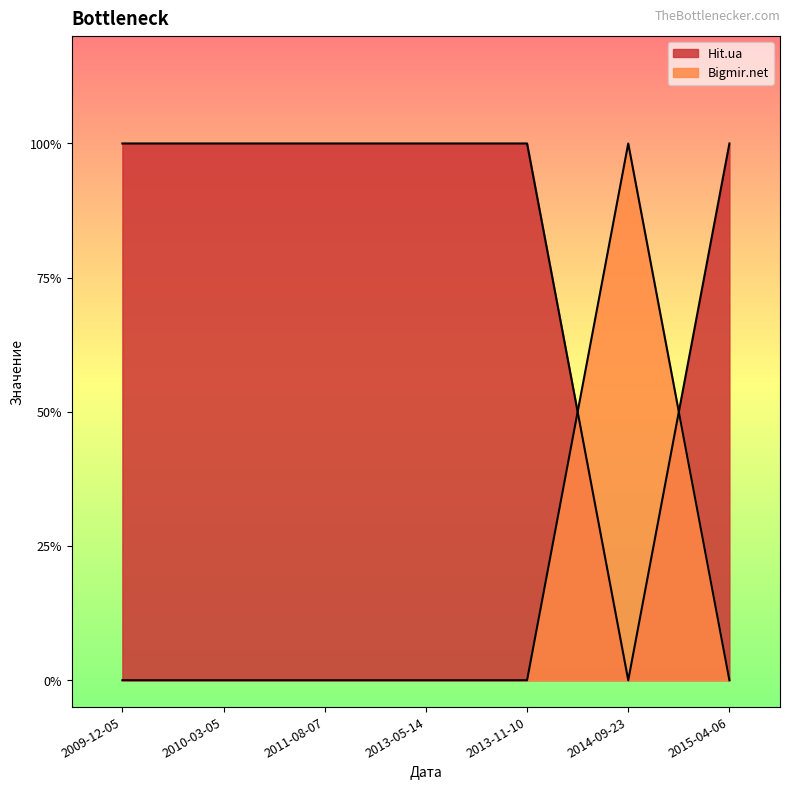

List the series in order of their peak value, lowest first.

Hit.ua, Bigmir.net